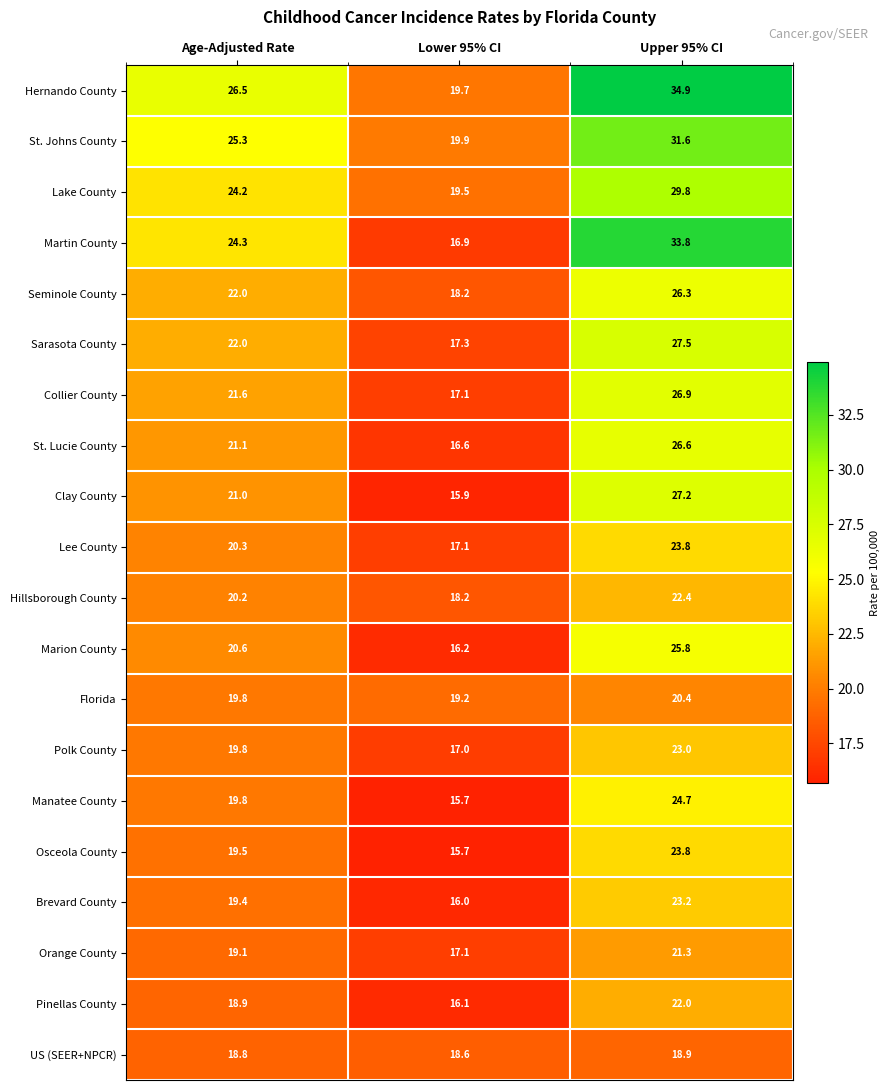

Between Age-Adjusted Rate and Upper 95% CI, which series saw the biggest shift?

Martin County